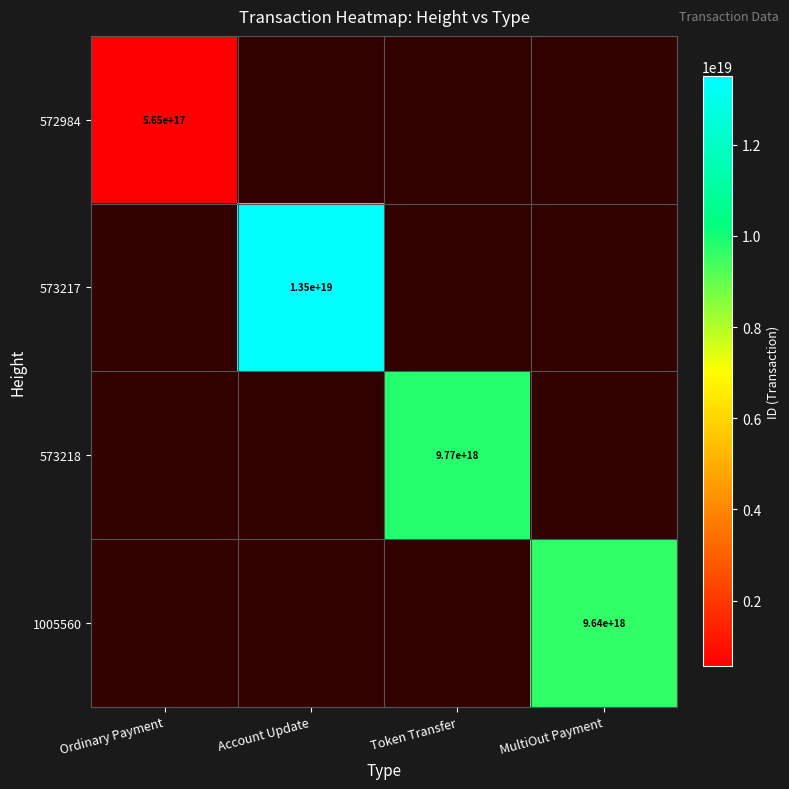

The value of 573218 at Token Transfer is 9770000000000000000. True or false?

True